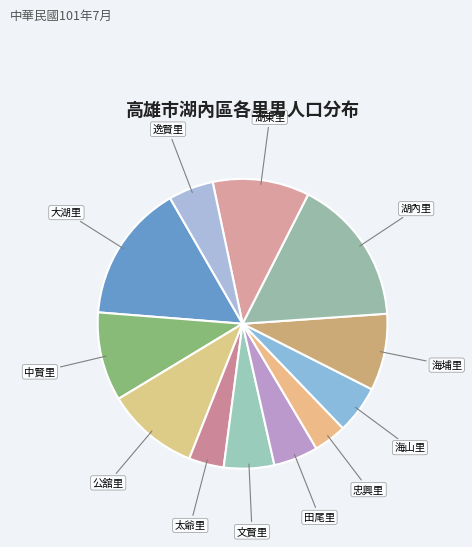

How many segments does this pie chart have?

12